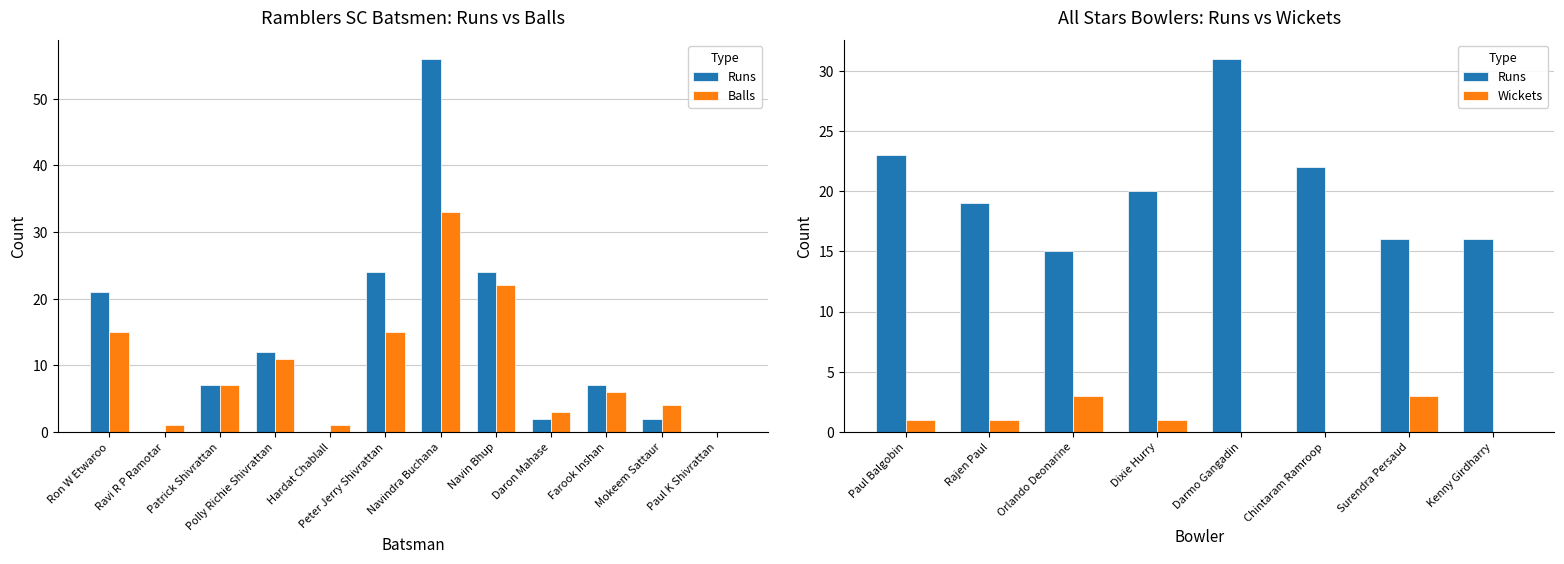

What is the value of the Runs bar at the 4th from the left?

12